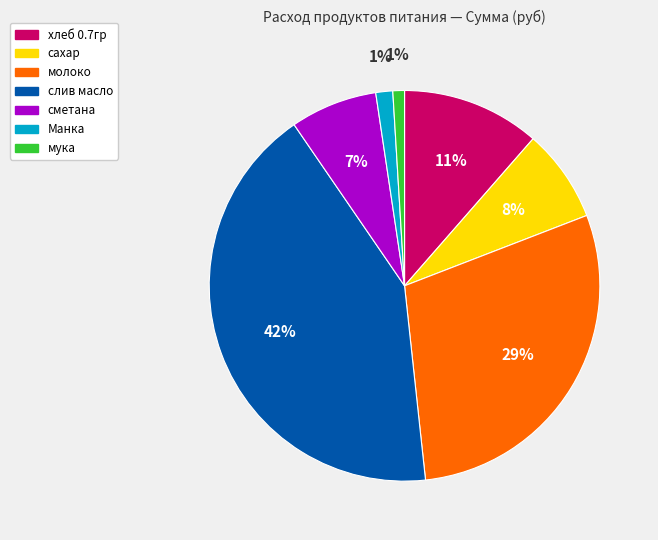

Approximately how many times larger is the value at слив масло compared to молоко?

1.4